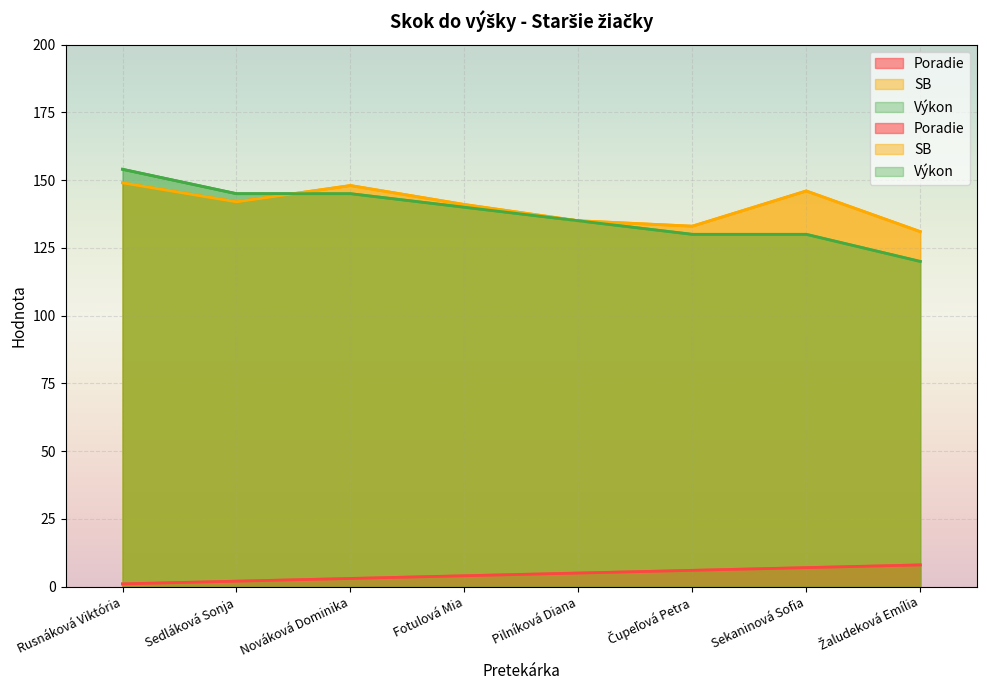

What is the label of the 7th point from the right?

Sedláková Sonja